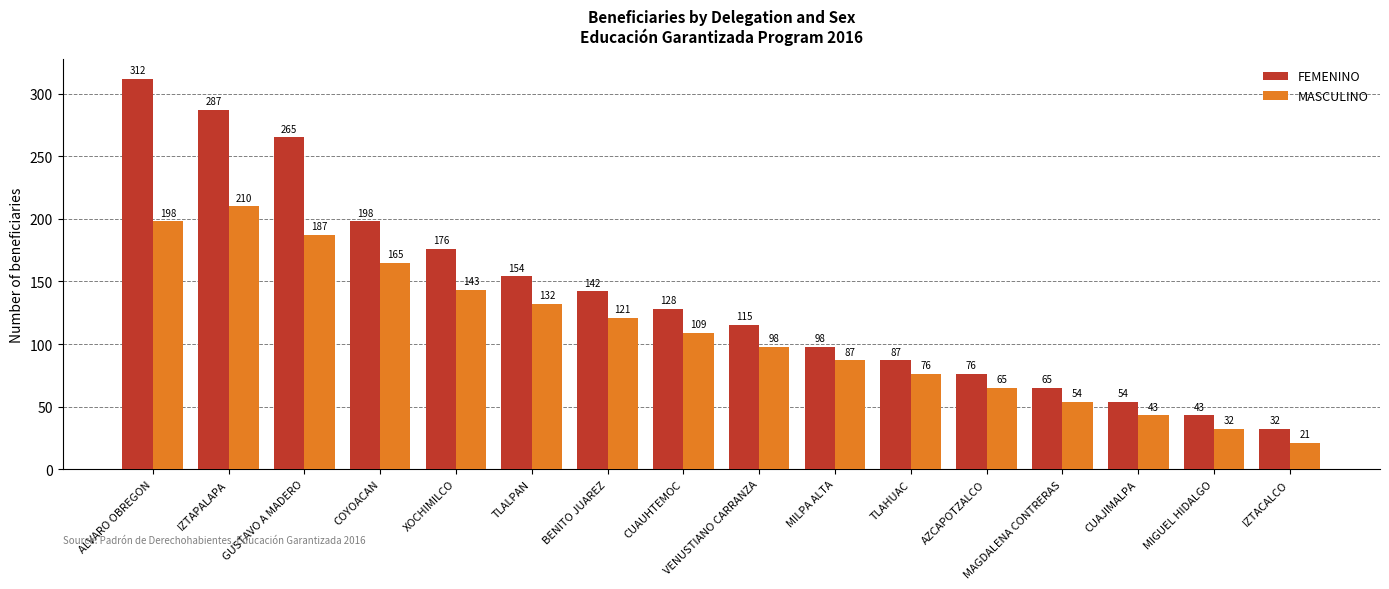

What is the average value of the MASCULINO series?

109